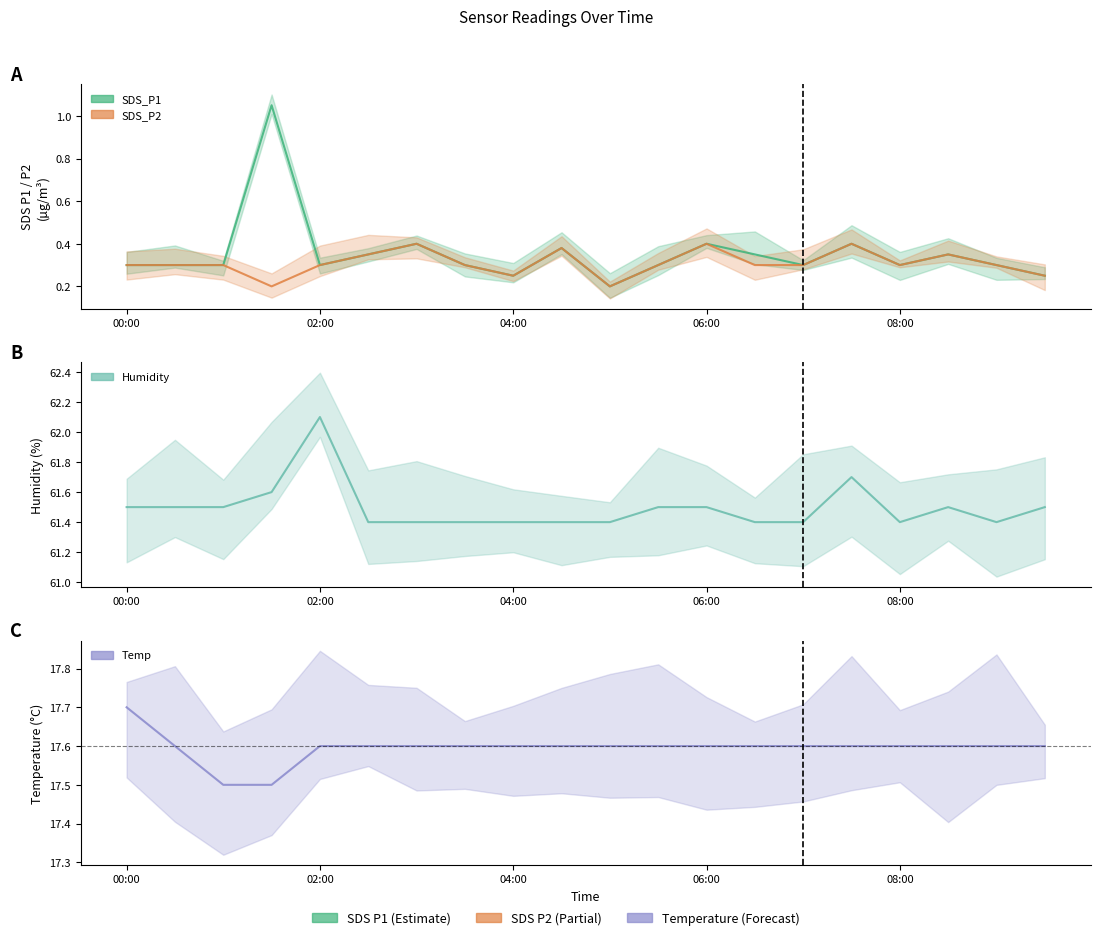

What is the label of the 17th point from the right?

01:30